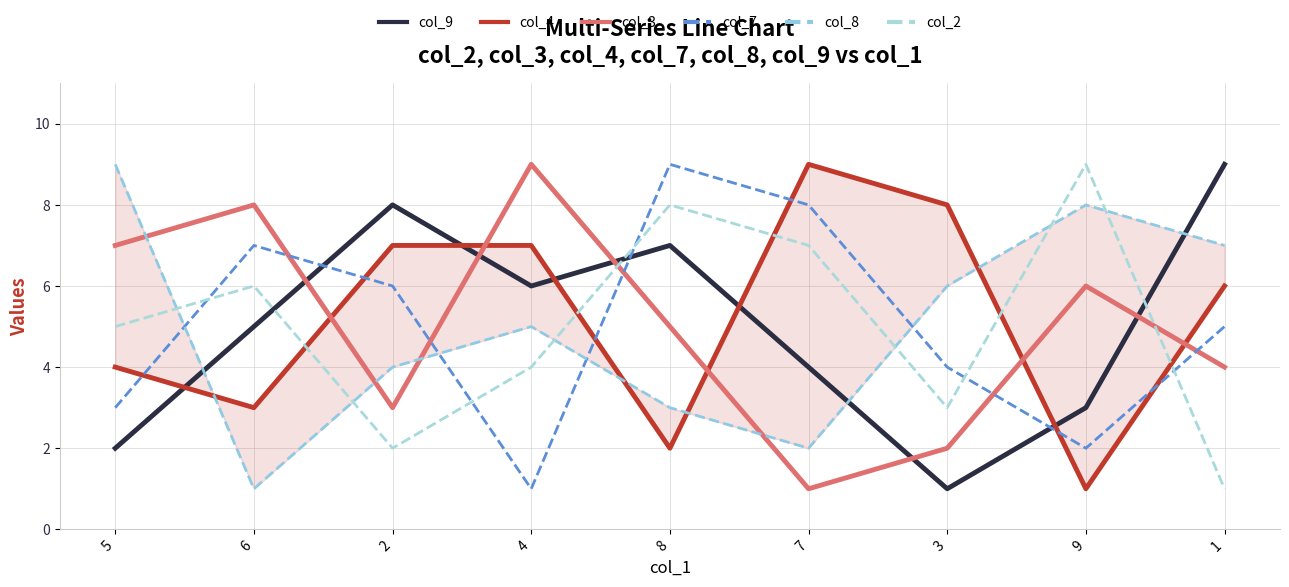

Reading left to right, extract all data points from this chart.

col_9: 2	5	8	6	7	4	1	3	9
col_4: 4	3	7	7	2	9	8	1	6
col_3: 7	8	3	9	5	1	2	6	4
col_7: 3	7	6	1	9	8	4	2	5
col_8: 9	1	4	5	3	2	6	8	7
col_2: 5	6	2	4	8	7	3	9	1